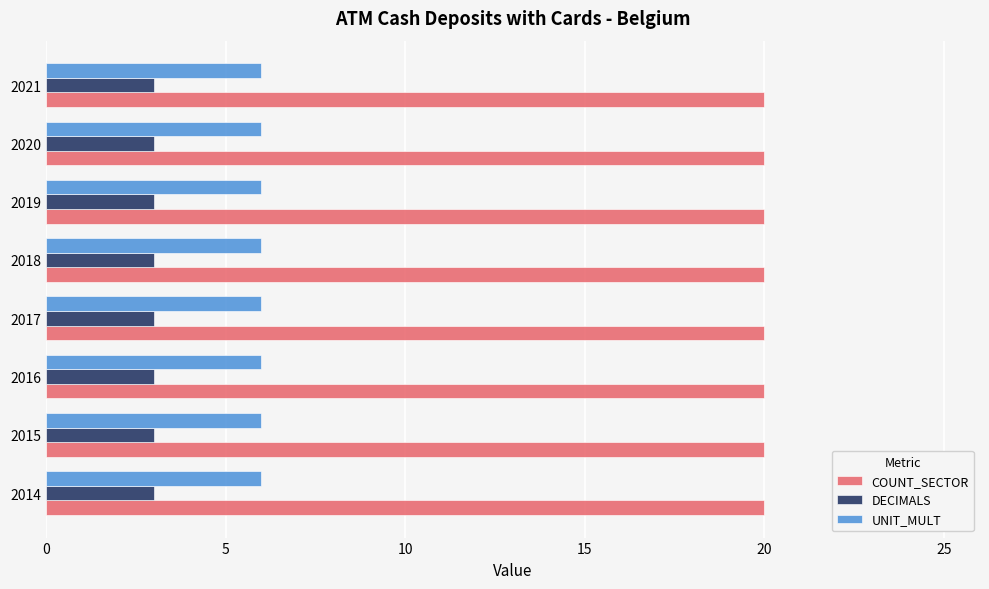

How many data points does each series have?

8